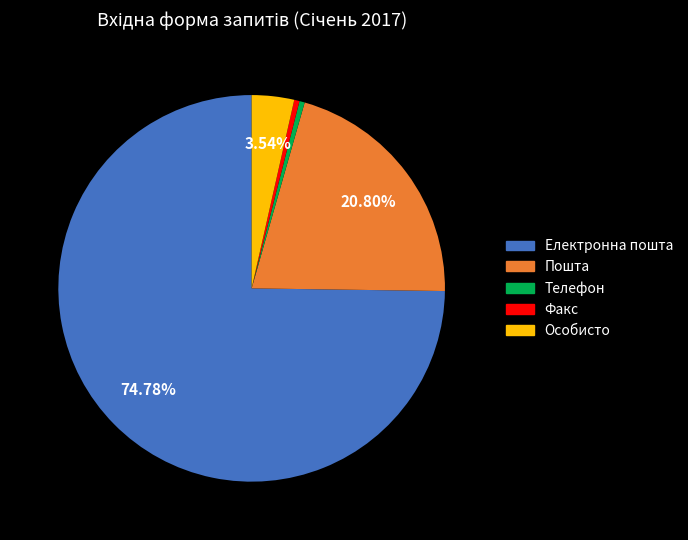

To the nearest percent, what portion does Електронна пошта represent?

75%